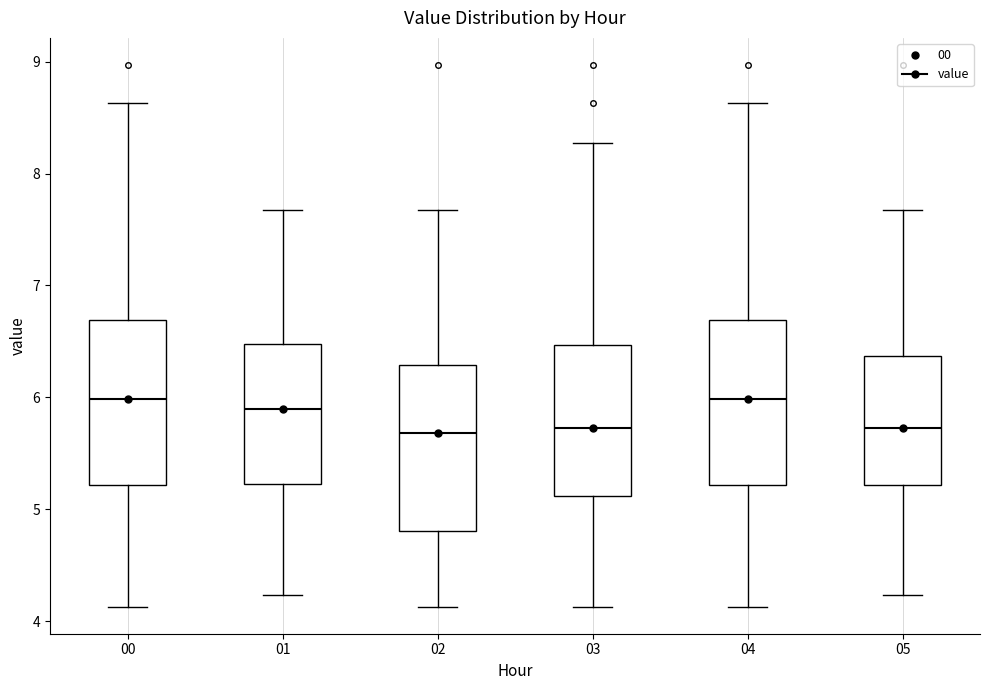

Where does the upper whisker of the box at x = 01 end on the y-axis? The values are not printed on the chart, so give them approximately, as read against the axis.

7.7